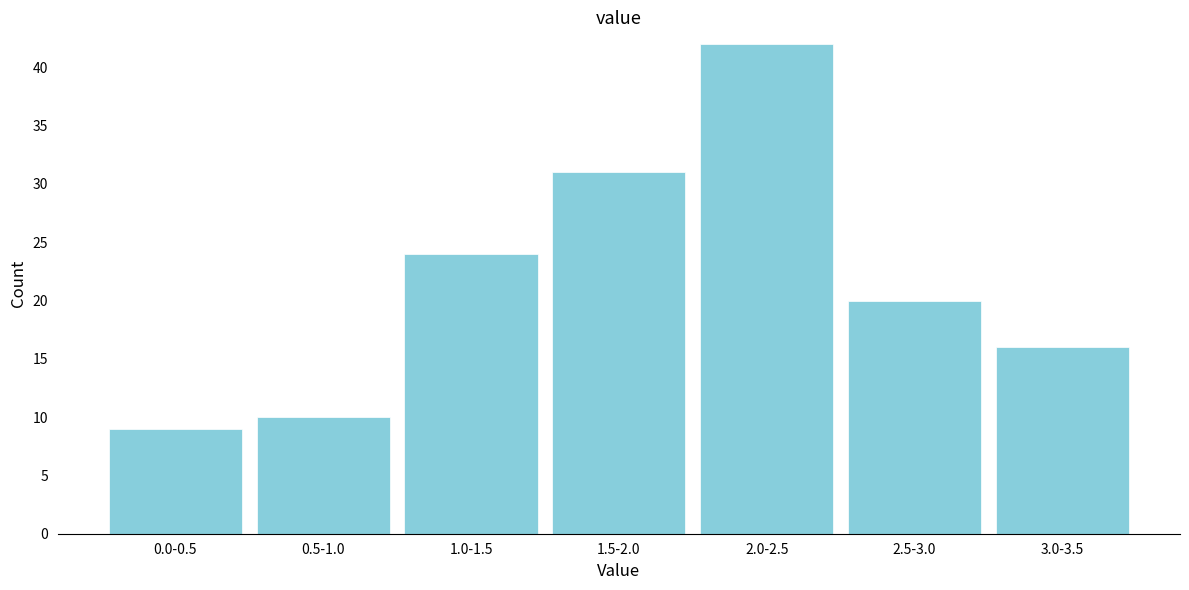

Reading right to left, list all the values displayed in this chart.

3.0-3.5=16	2.5-3.0=20	2.0-2.5=42	1.5-2.0=31	1.0-1.5=24	0.5-1.0=10	0.0-0.5=9